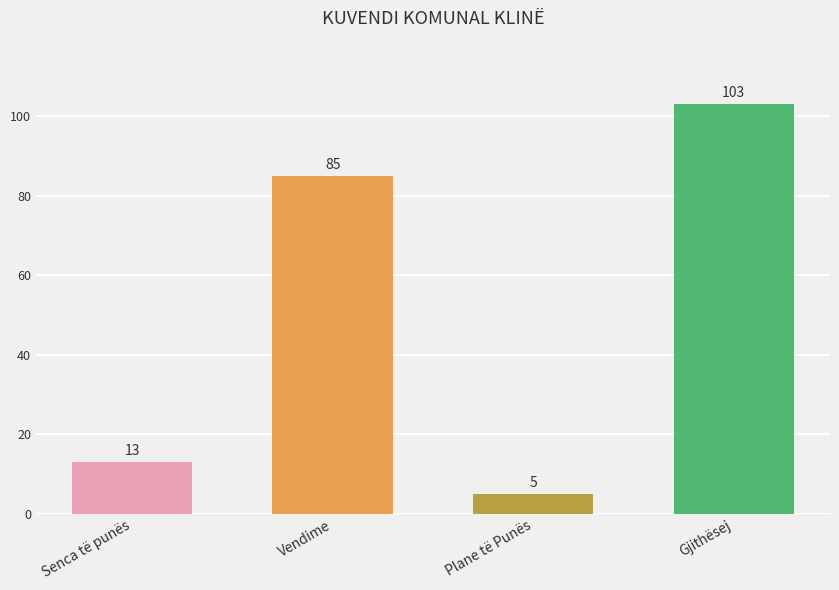

What is the sum of the values at Vendime and Gjithësej?

188